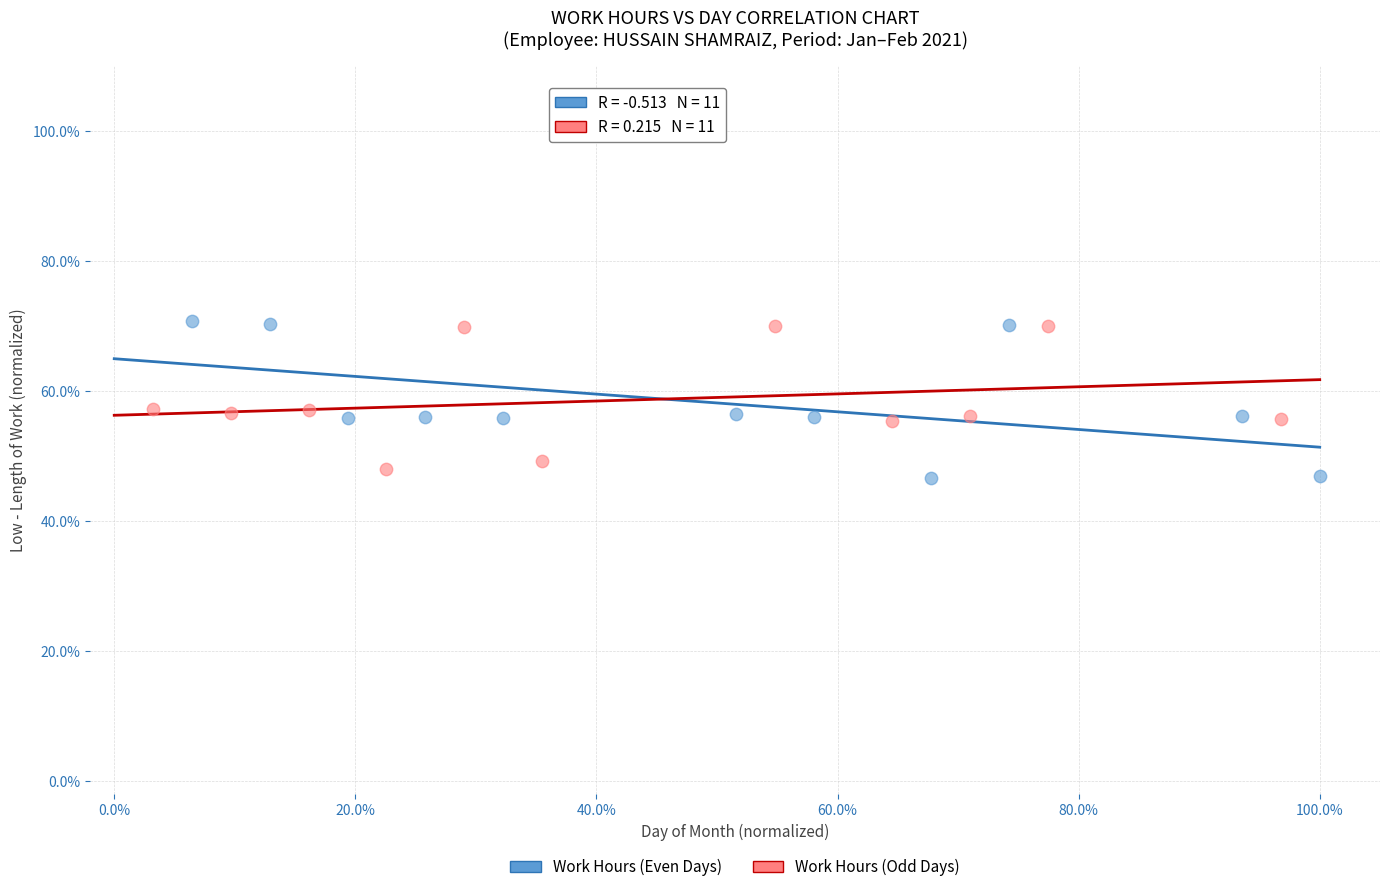

What are all the series names shown in the legend?

Work Hours (Even Days), Work Hours (Odd Days)